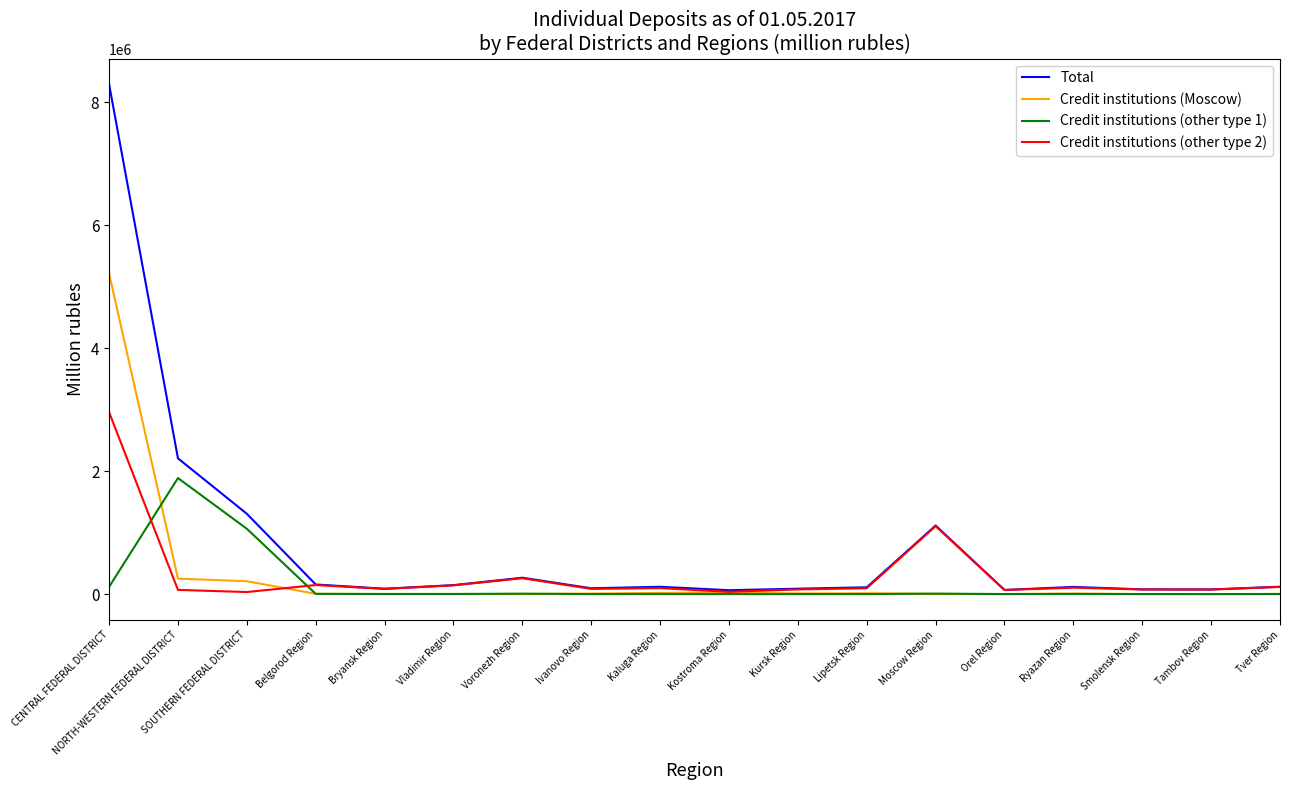

What is the total value across all series at Orel Region?

136490